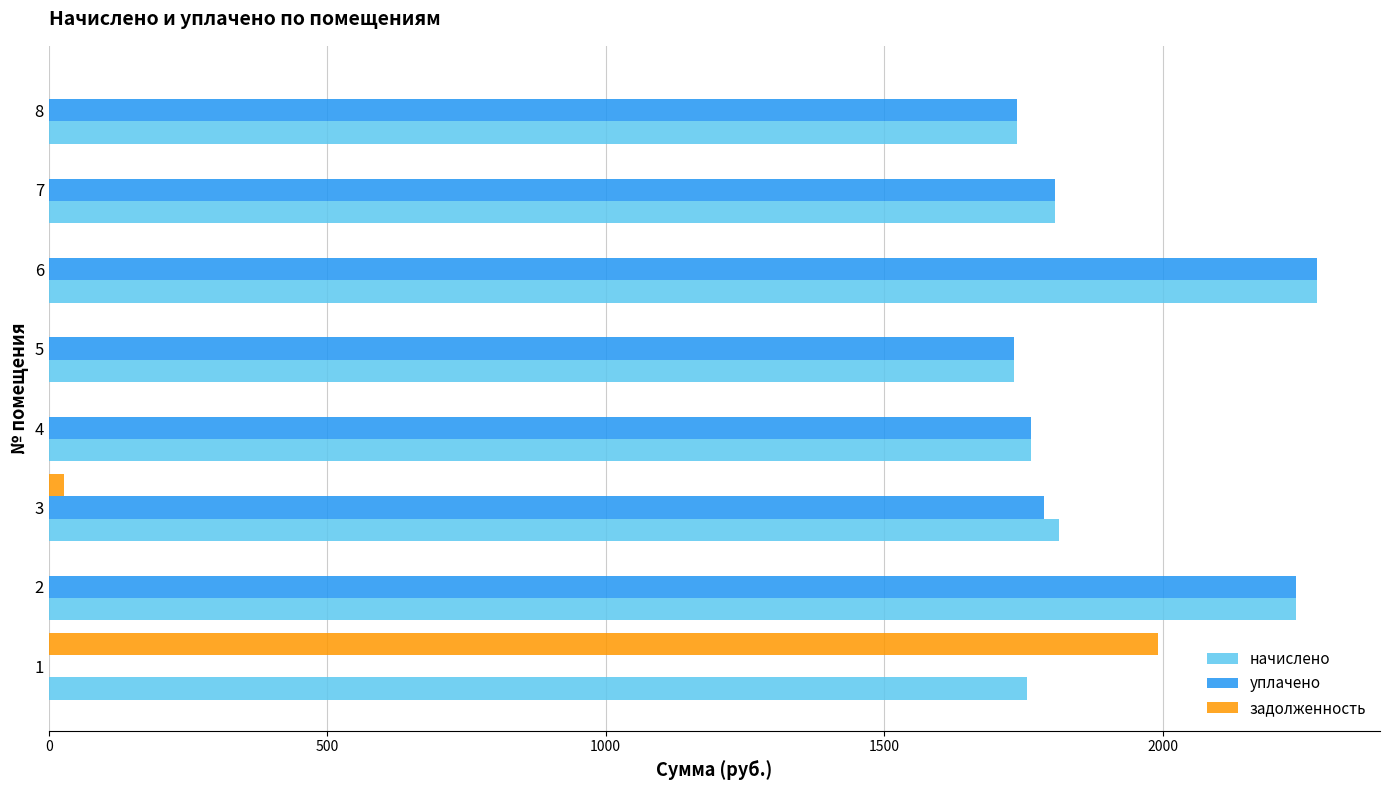

What are all the series names shown in the legend?

начислено, уплачено, задолженность